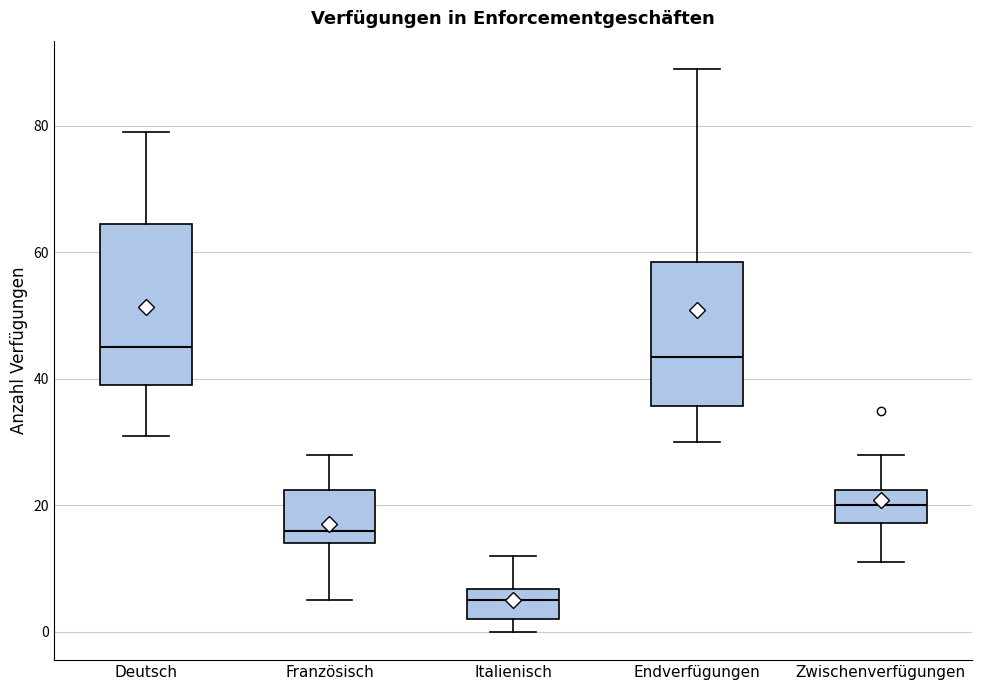

Reading left to right, read every box against the y-axis: the position of its median line, the range the box covers, and the ends of its whiskers. The values are not printed on the chart, so give them approximately, as read against the axis.

Deutsch: median 46, box 40 to 64, whiskers 32 to 80
Französisch: median 16, box 14 to 22, whiskers 6 to 28
Italienisch: median 6 (inside the box), box 2 to 6, whiskers 0 to 12
Endverfügungen: median 44, box 36 to 58, whiskers 30 to 90
Zwischenverfügungen: median 20, box 18 to 22, whiskers 12 to 28